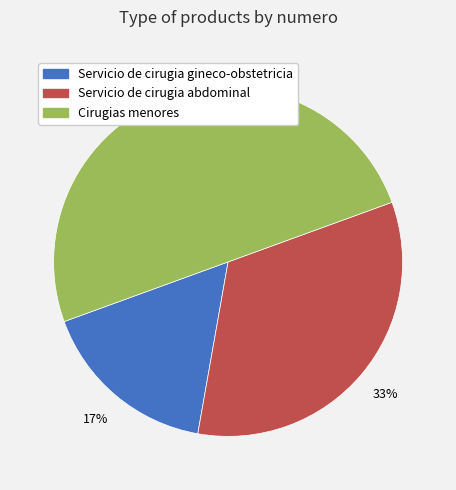

To the nearest percent, what is the difference between the Servicio de cirugia gineco-obstetricia and Cirugias menores slice percentages?

33%